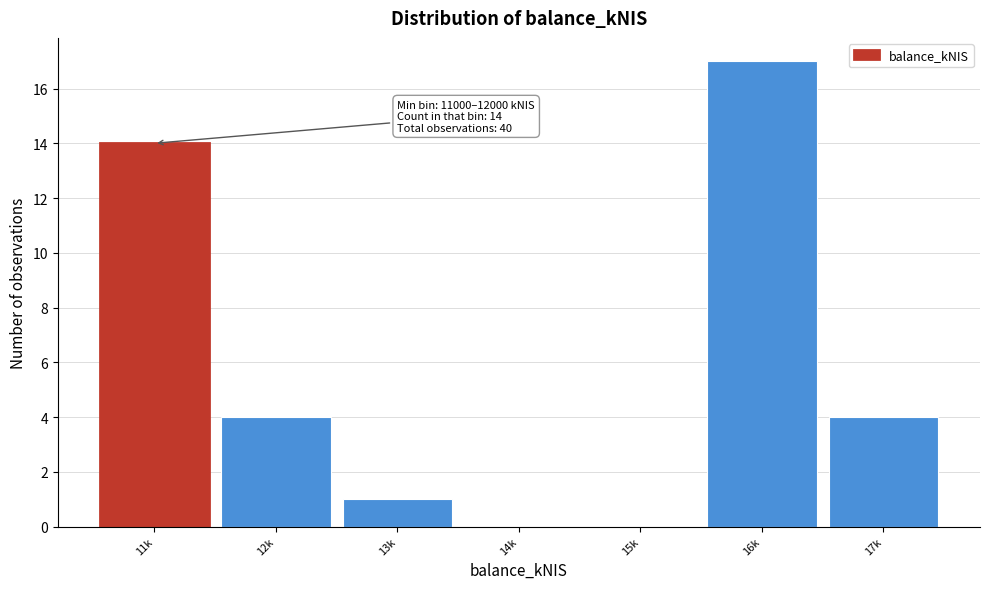

Reading left to right, extract all data points from this chart.

11k=14	12k=4	13k=1	14k=0	15k=0	16k=17	17k=4